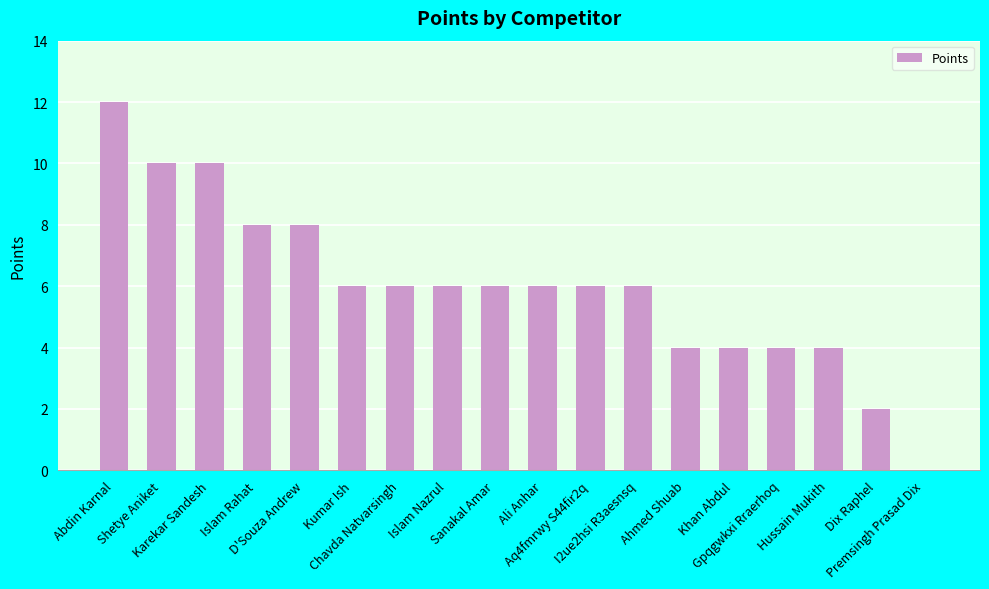

What is the sum of all values?

108